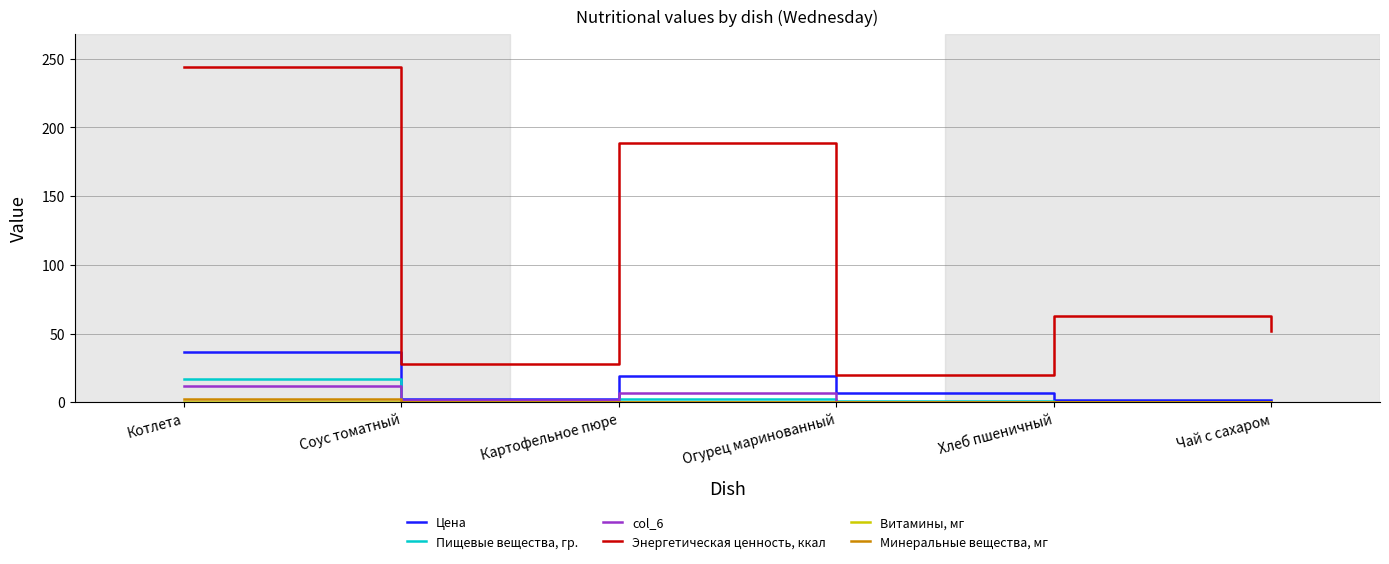

How many lines are shown in the chart?

6